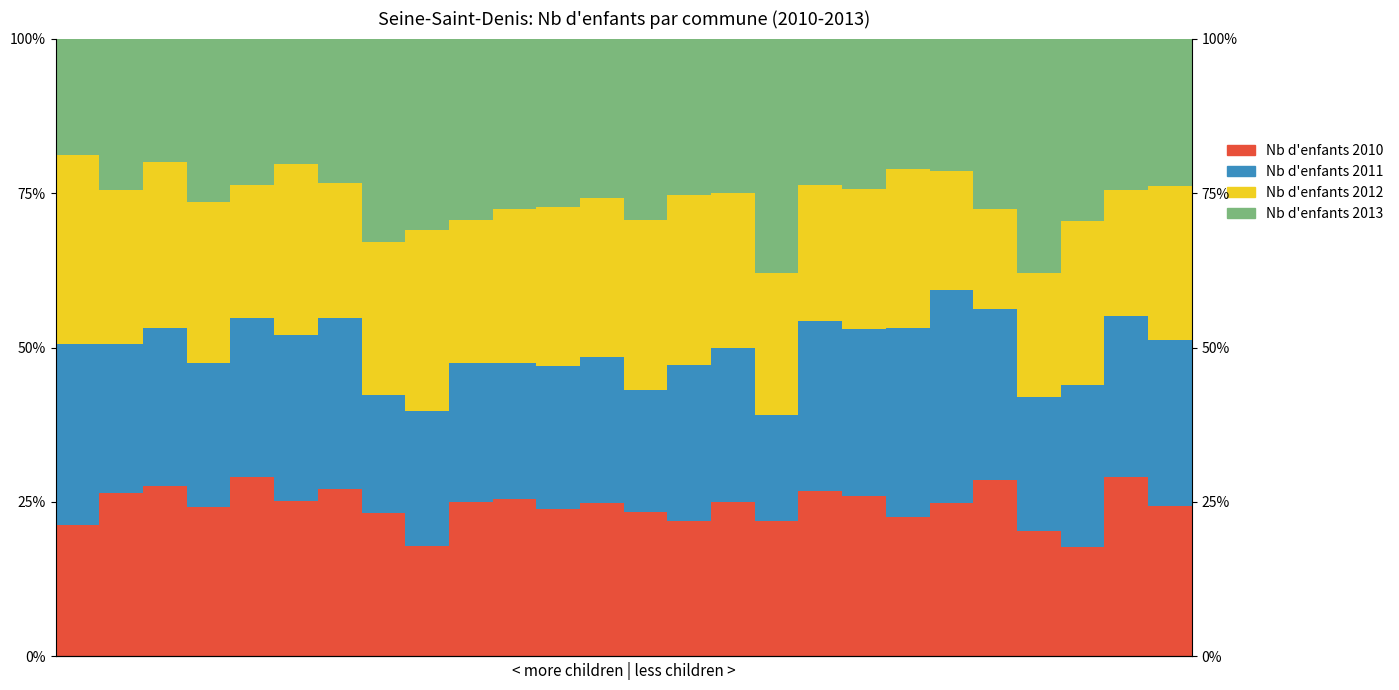

What is the value of the Nb d'enfants 2010 bar at the 18th from the left?

26.8